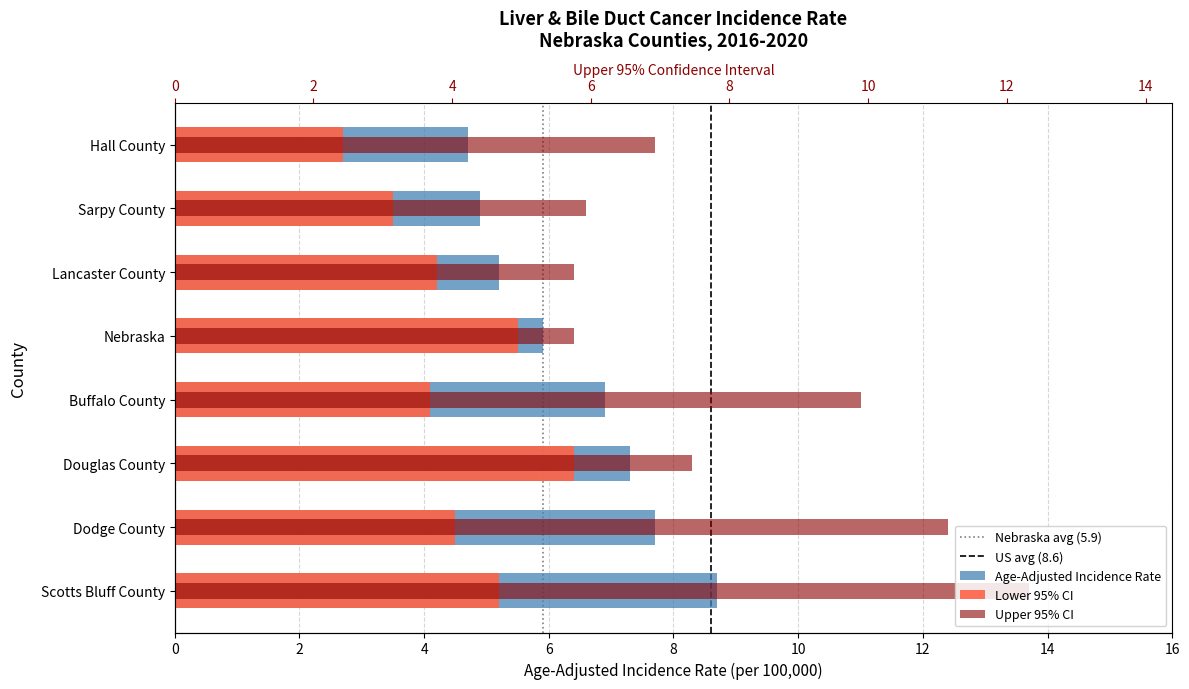

Does the chart contain stacked bars?

No